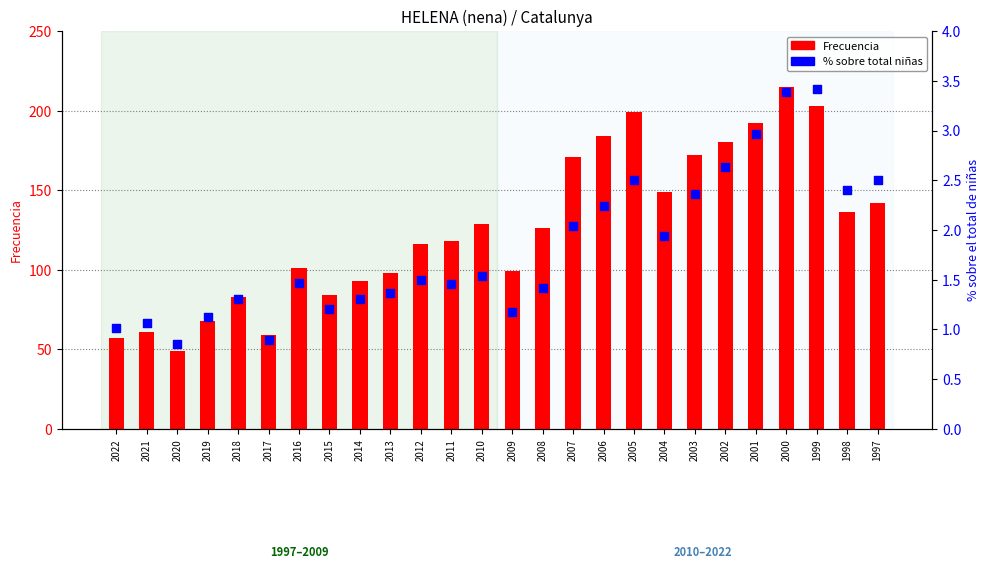

At which category is the sum across all series the highest?

2000